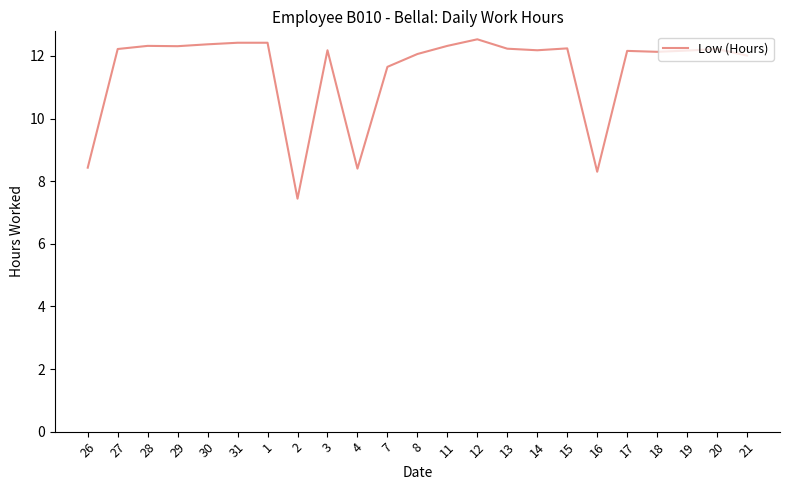

What position from the left is 17?

19